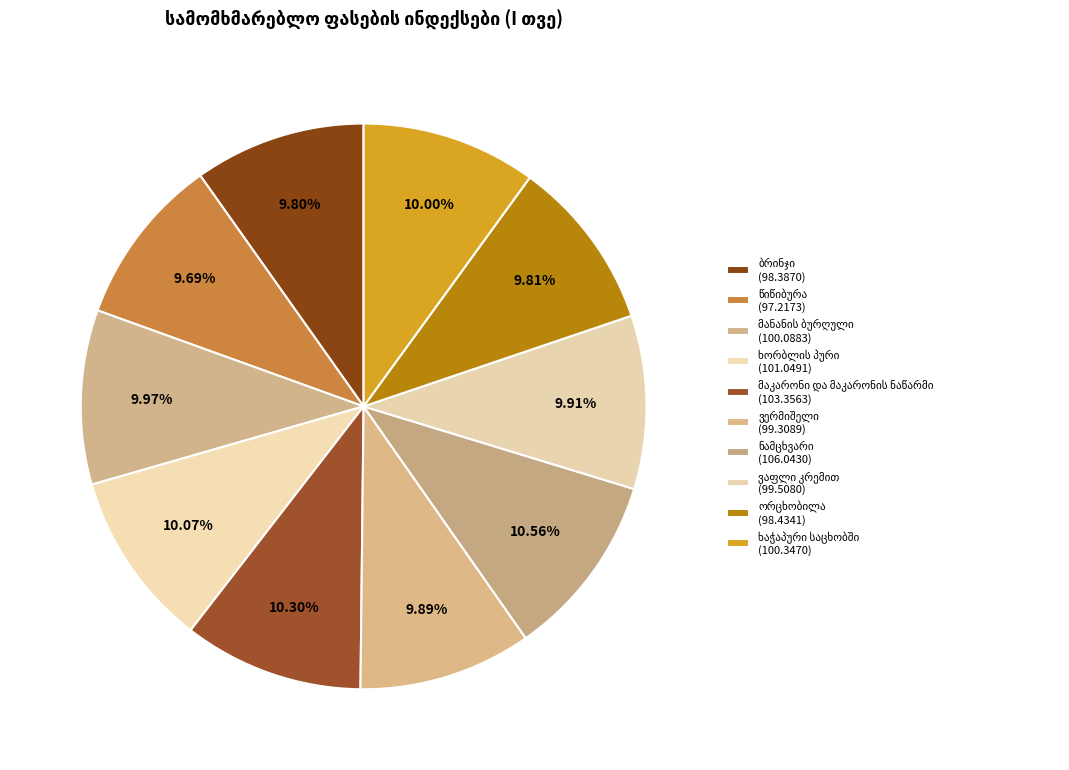

What is the largest slice in the pie chart?

ნამცხვარი